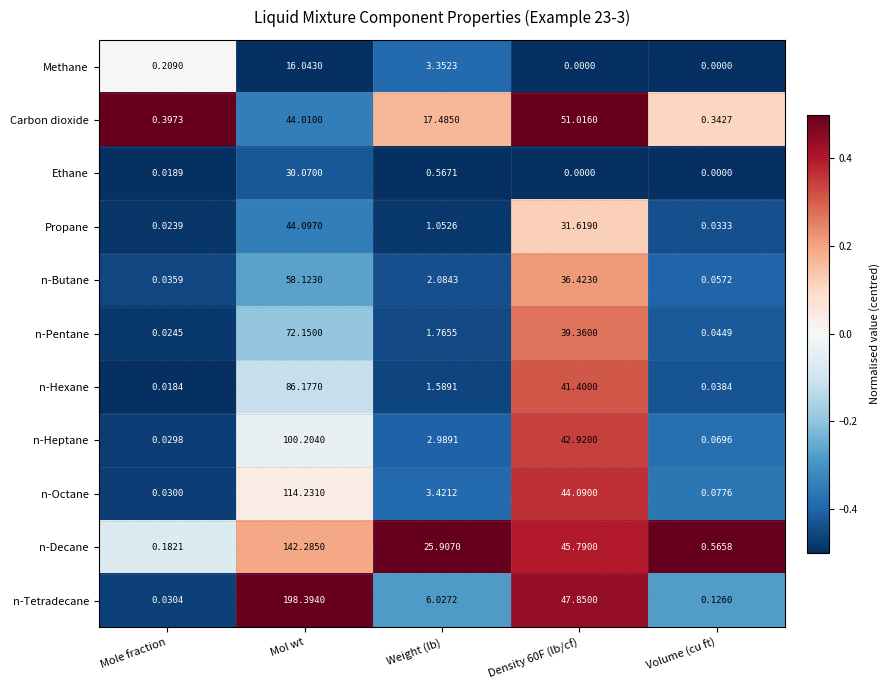

At which label does n-Hexane reach its peak?

Mol wt